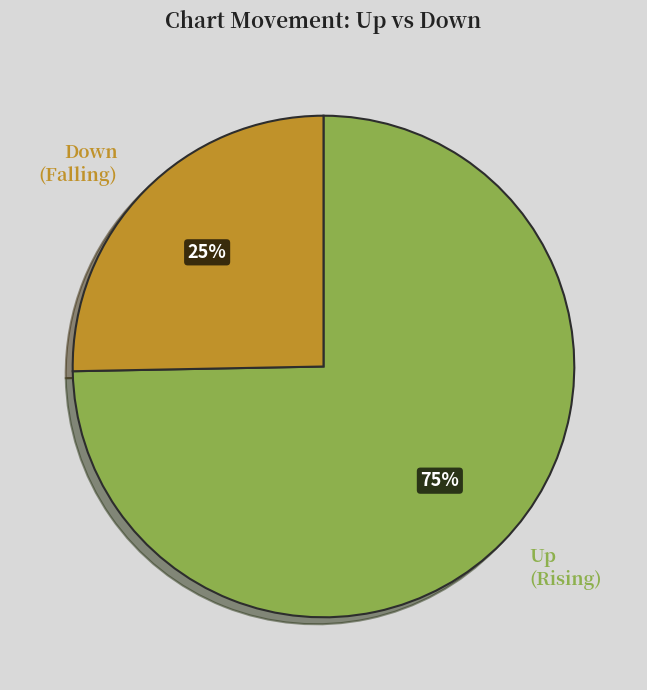

Is there a majority slice in this chart?

Yes